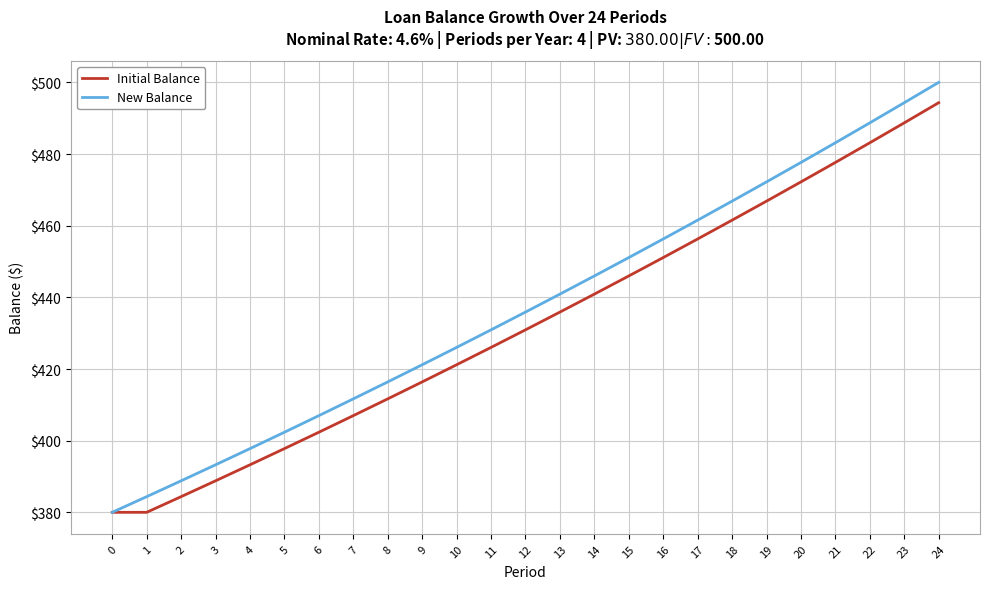

What is the sum of the New Balance values at 3 and 20?

870.9